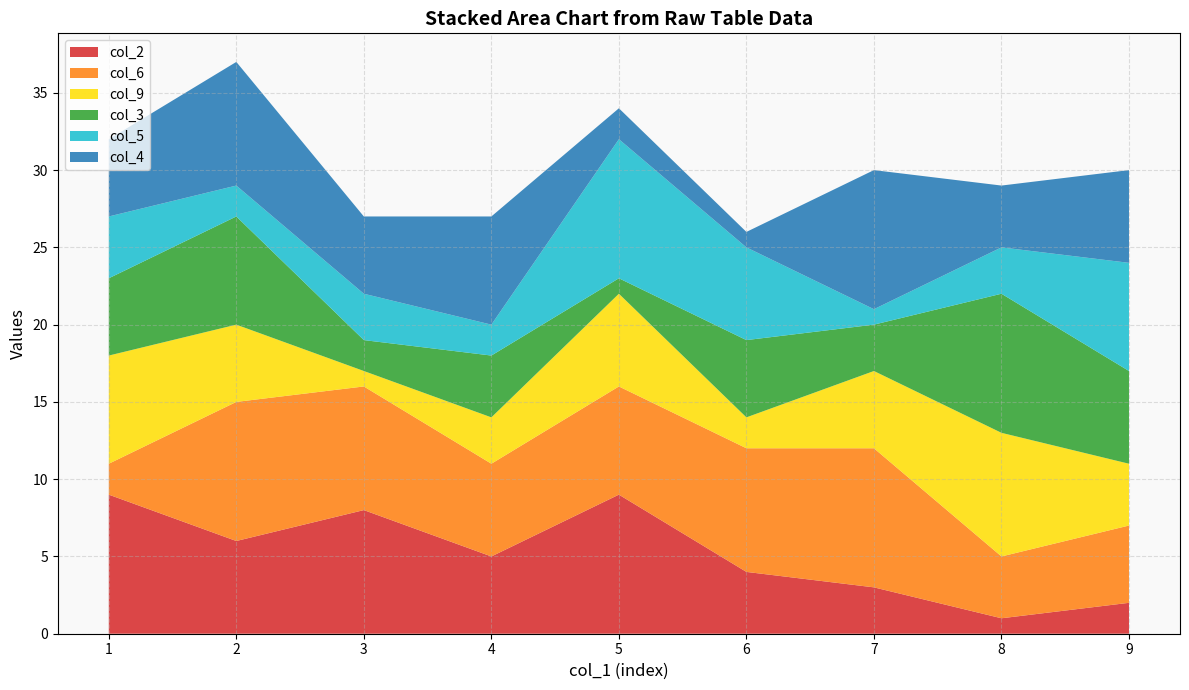

Reading right to left, transcribe all the data shown in this chart.

col_2: 2	1	3	4	9	5	8	6	9
col_6: 5	4	9	8	7	6	8	9	2
col_9: 4	8	5	2	6	3	1	5	7
col_3: 6	9	3	5	1	4	2	7	5
col_5: 7	3	1	6	9	2	3	2	4
col_4: 6	4	9	1	2	7	5	8	5